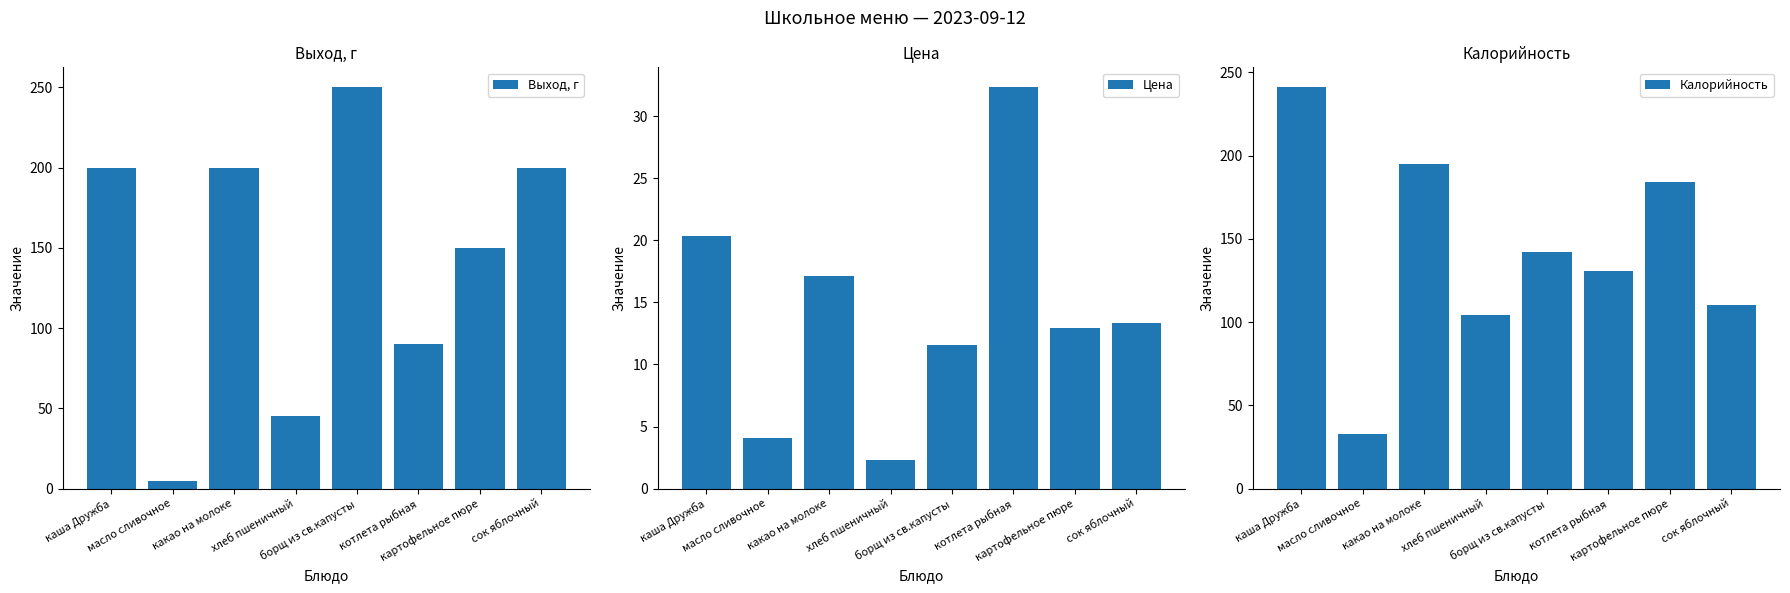

True or false: Выход, г has a value of 5.0 at масло сливочное.

True